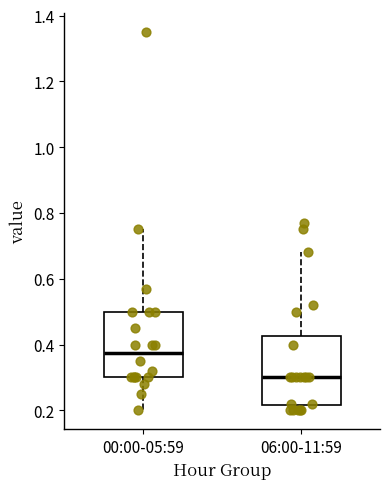

Reading left to right, transcribe this box plot: for each box, give where its median line is, the range the box spans, and where its two whiskers end, as read against the y-axis. The values are not printed on the chart, so give them approximately, as read against the axis.

00:00-05:59: median 0.38, box 0.30 to 0.50, whiskers 0.20 to 0.76
06:00-11:59: median 0.30, box 0.22 to 0.42, whiskers 0.20 to 0.68